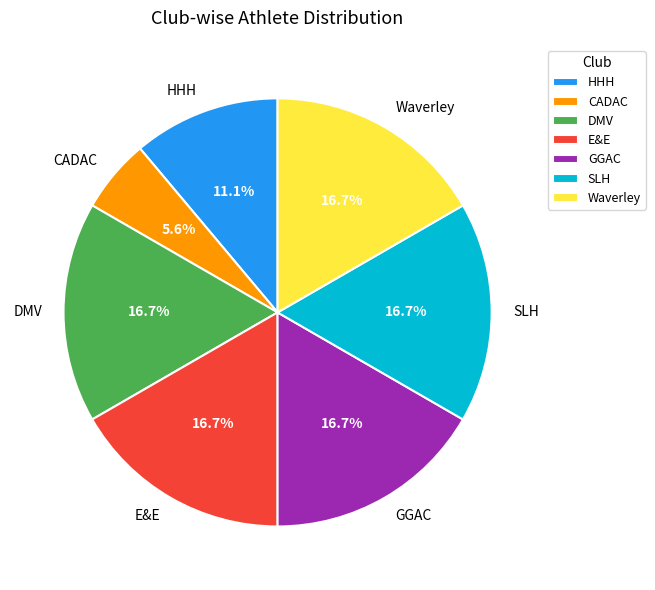

To the nearest percent, what portion does DMV represent?

17%